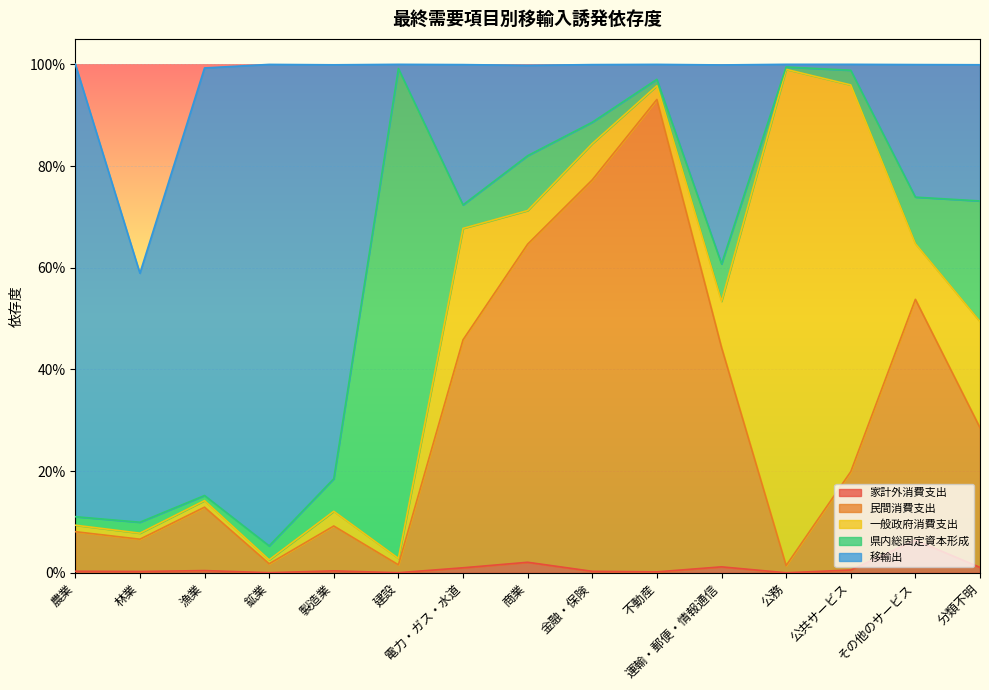

True or false: 家計外消費支出 and 一般政府消費支出 cross at least once.

False